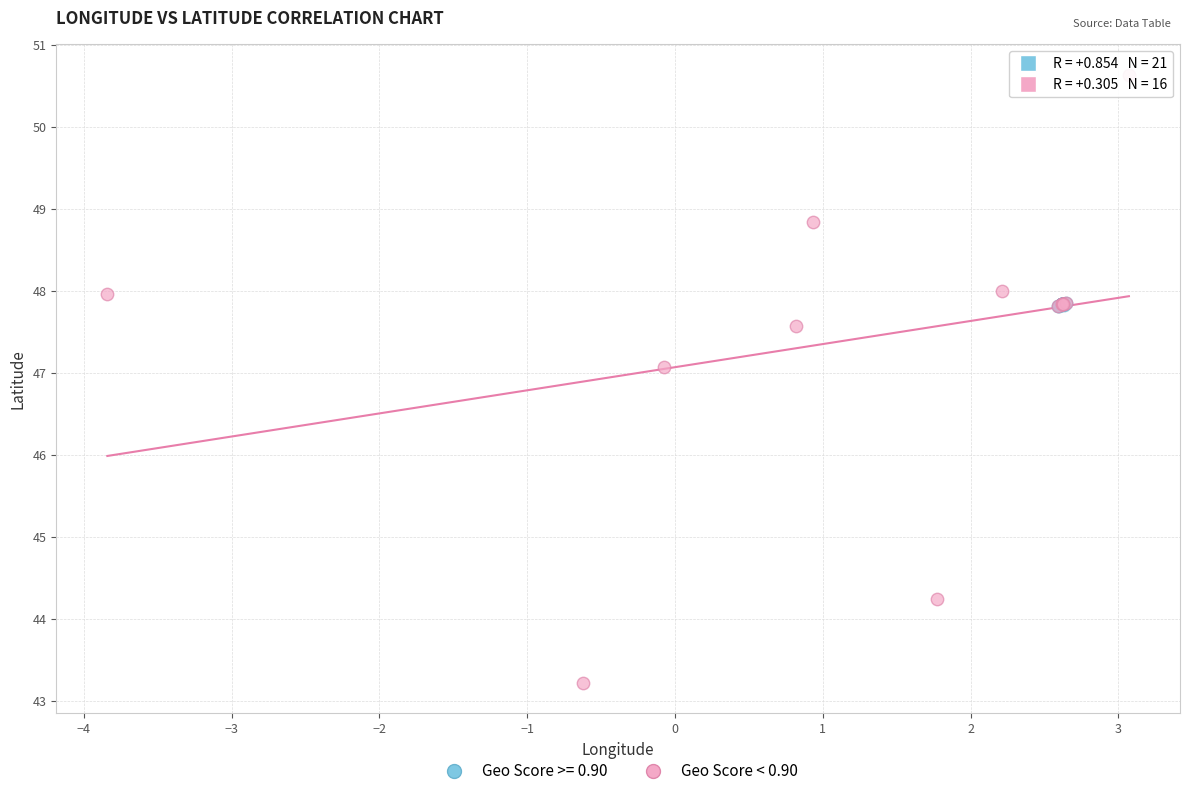

Which series contains the lowest Y value?

Geo Score < 0.90